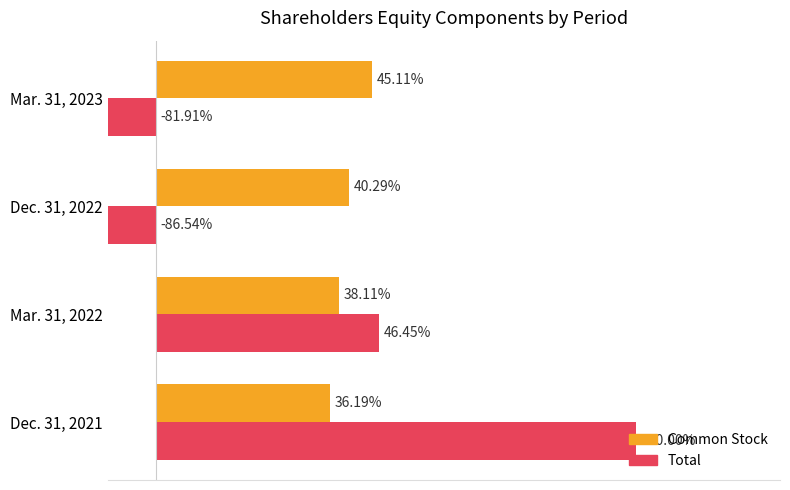

The Common Stock series shows 1648175 at Dec. 31, 2021. True or false?

False